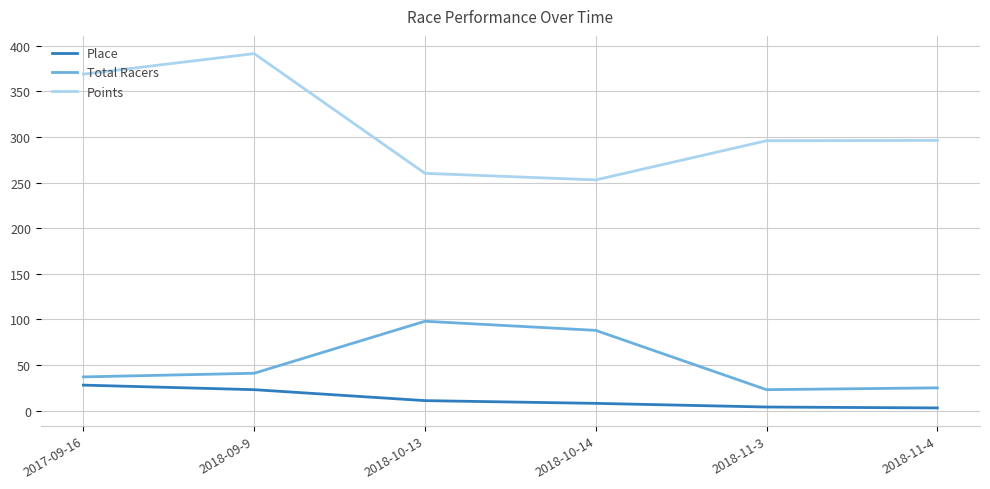

Rank the series at 2018-11-3 from highest to lowest value.

Points, Total Racers, Place